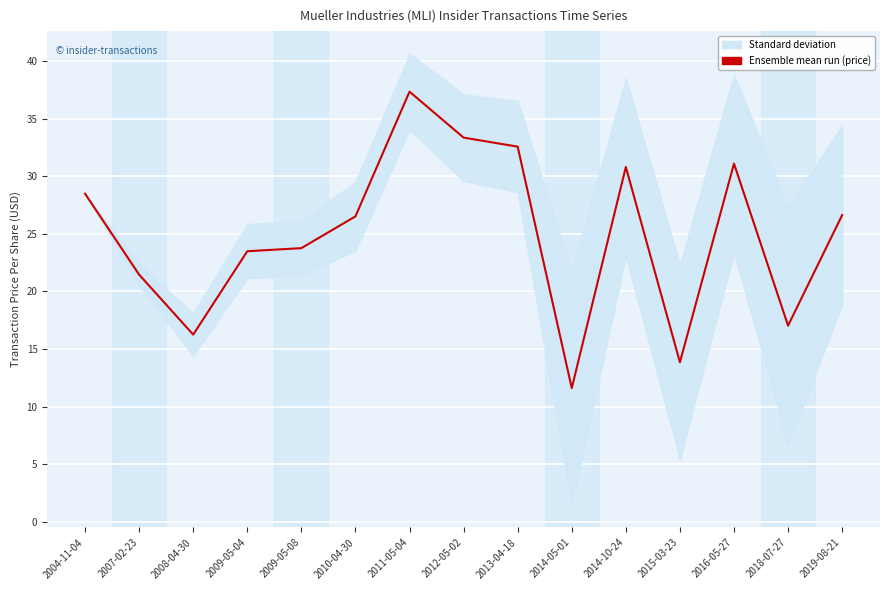

What is the change in value from 2004-11-04 to 2016-05-27?

+2.6